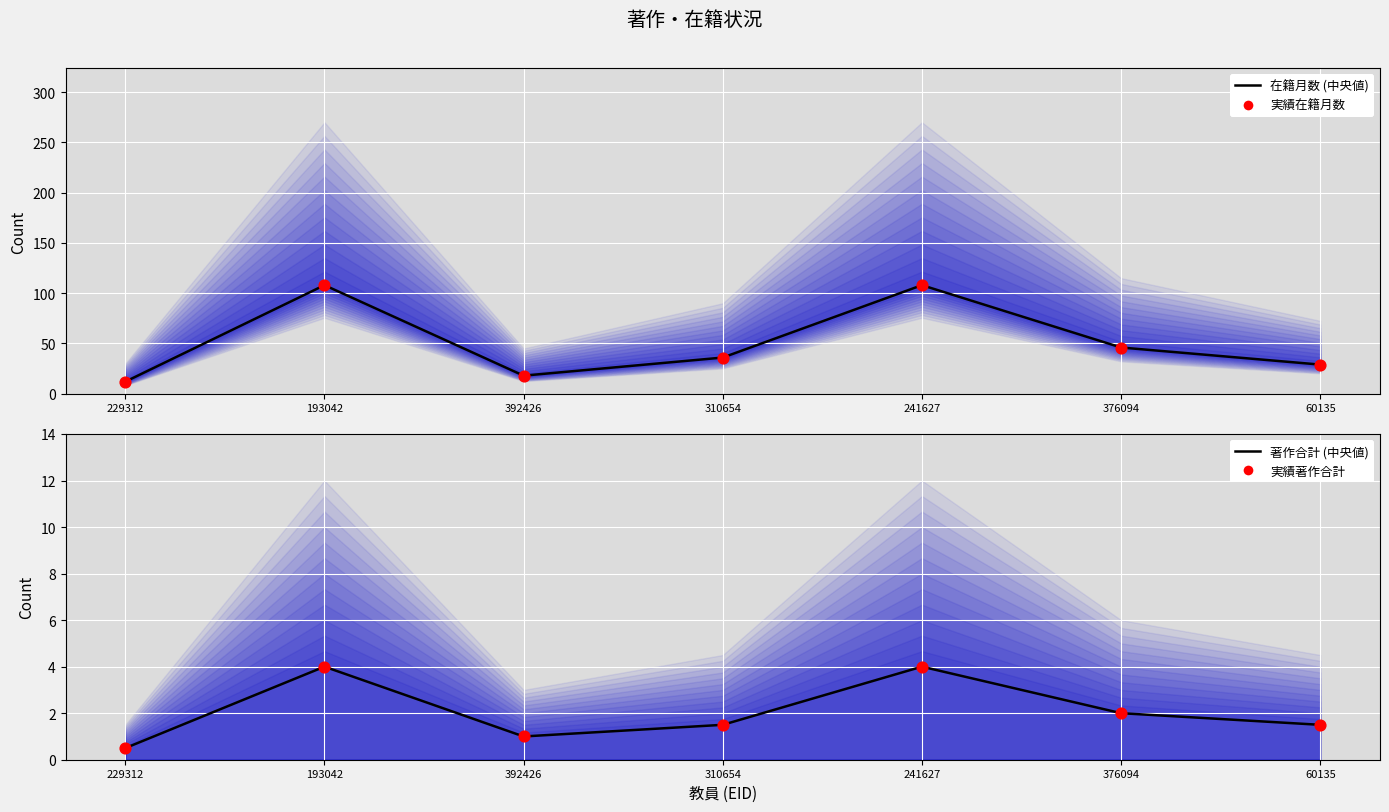

At how many categories does at least one series exceed 64?

2